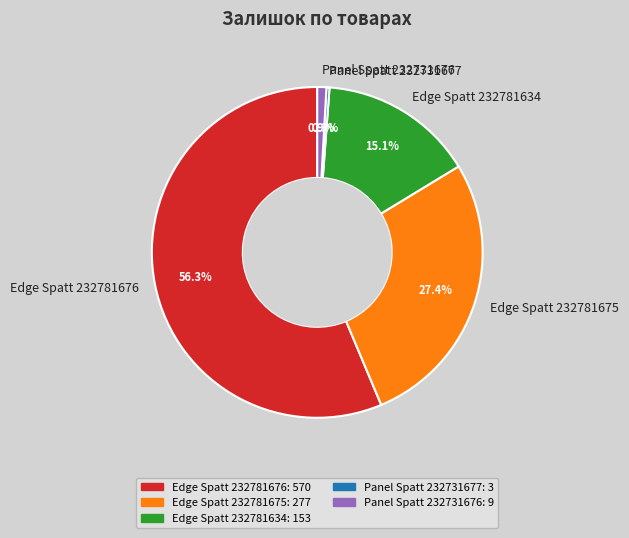

Which category has the biggest portion of the pie?

Edge Spatt 232781676